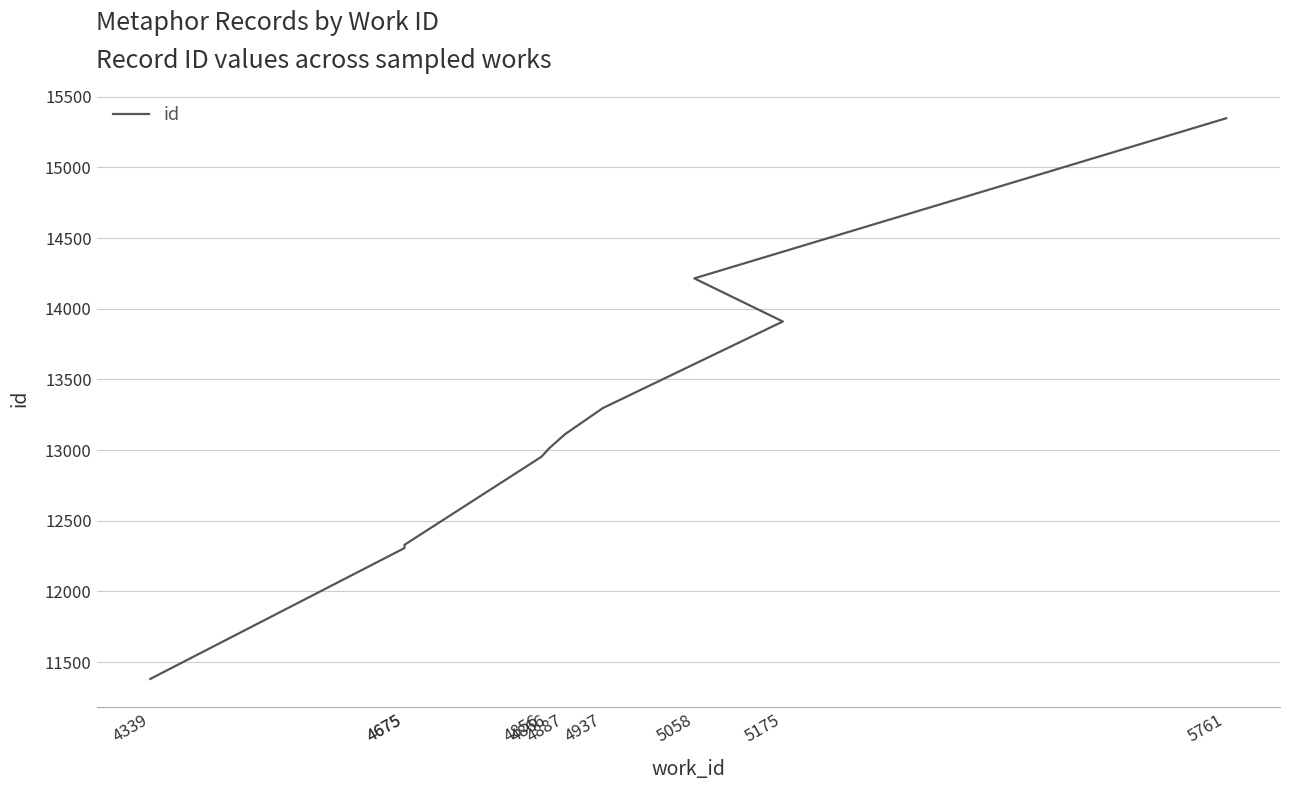

The chart shows a value of 3719 at 4887. True or false?

False